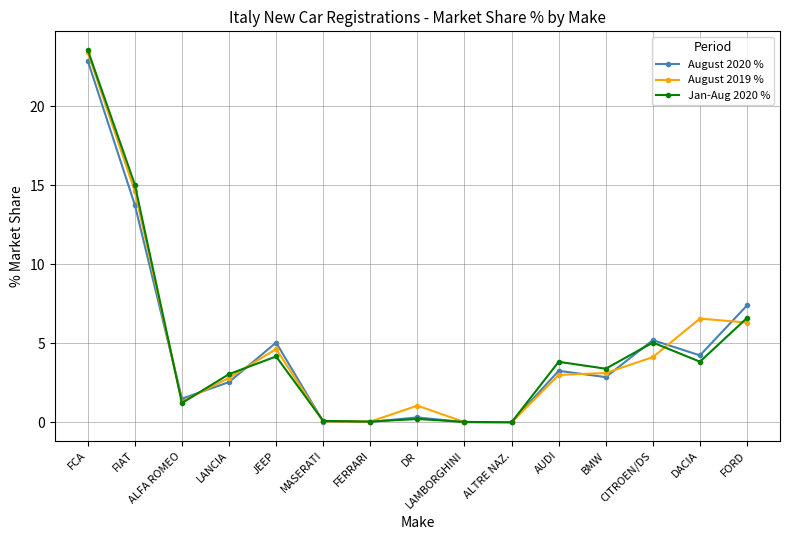

True or false: August 2020 % has more than 0 interior local peaks.

True